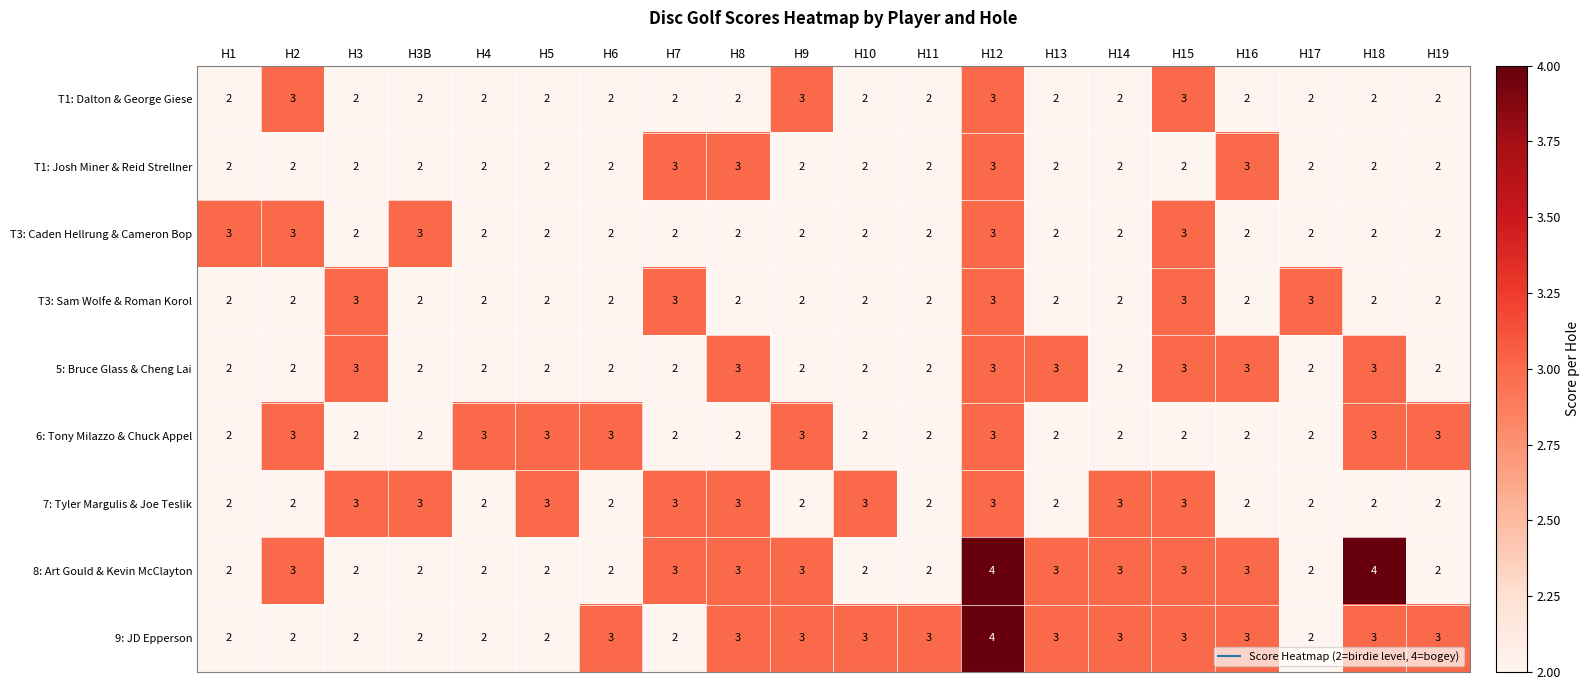

What is the maximum value shown in the chart?

4